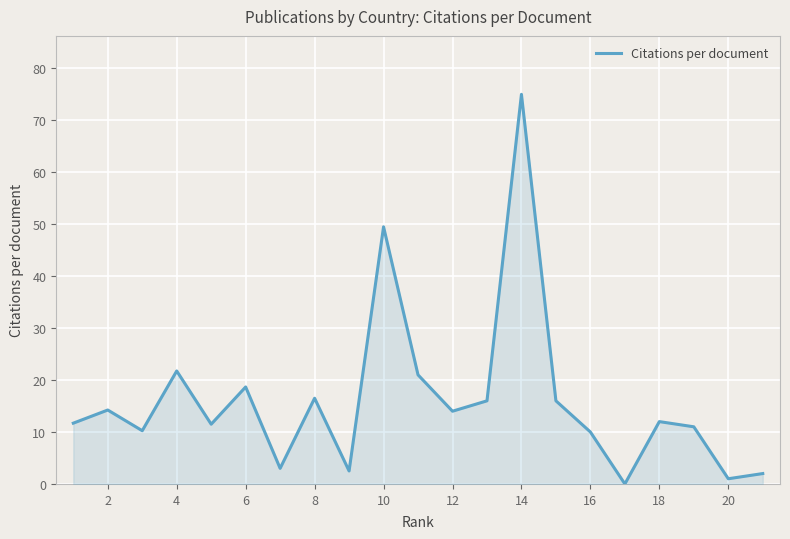

What is the maximum value shown in the chart?

75.0